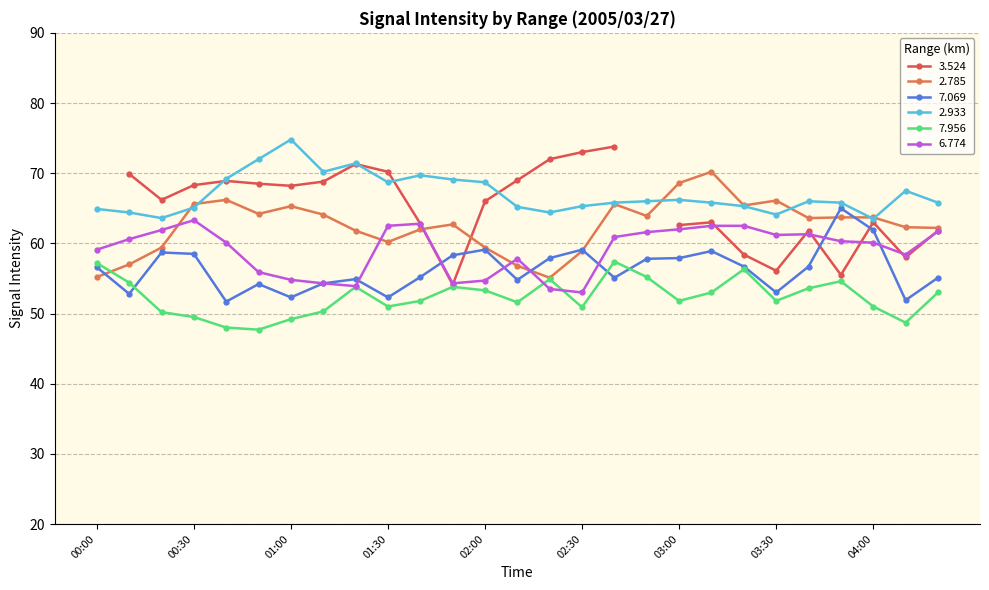

Is it true that 7.069 equals 53.0 at 03:30?

True